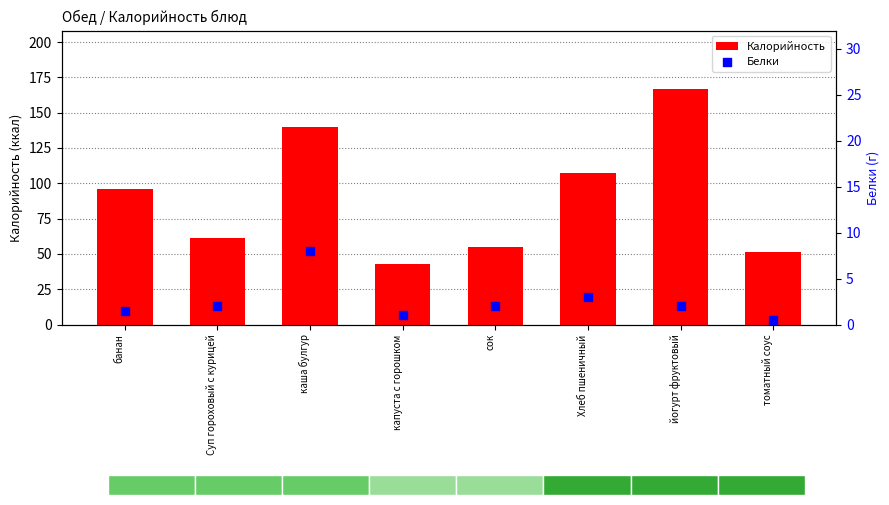

Is the value of Калорийность at каша булгур greater than the value of Белки at каша булгур?

Yes